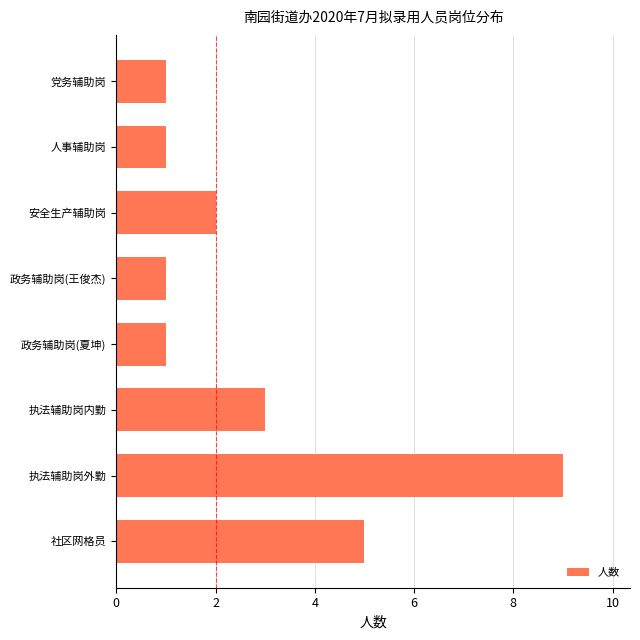

Reading bottom to top, list all the values displayed in this chart.

5	9	3	1	1	2	1	1